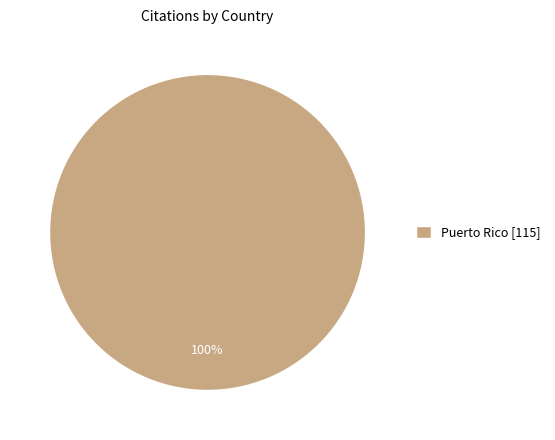

What is the majority slice?

Puerto Rico [115]